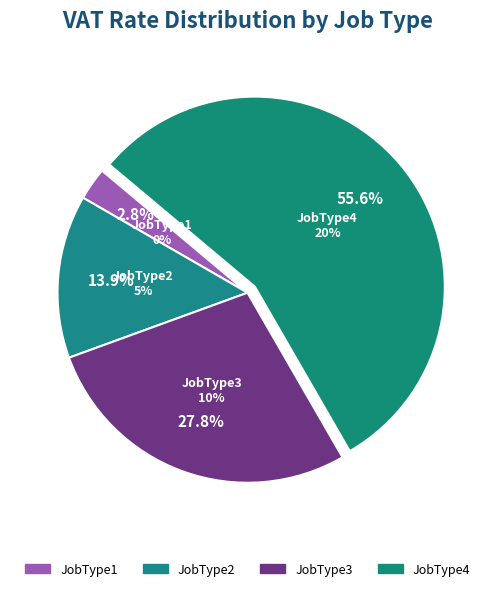

Which slice is the smallest?

JobType1